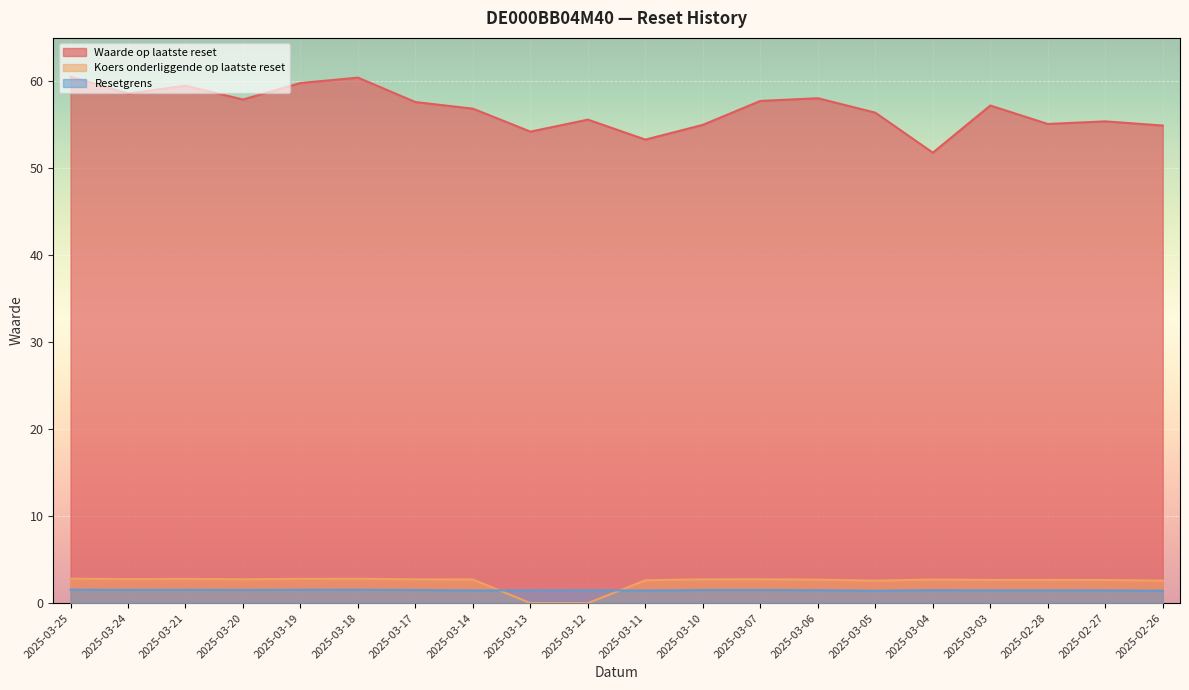

At which category is the sum across all series the highest?

2025-03-25